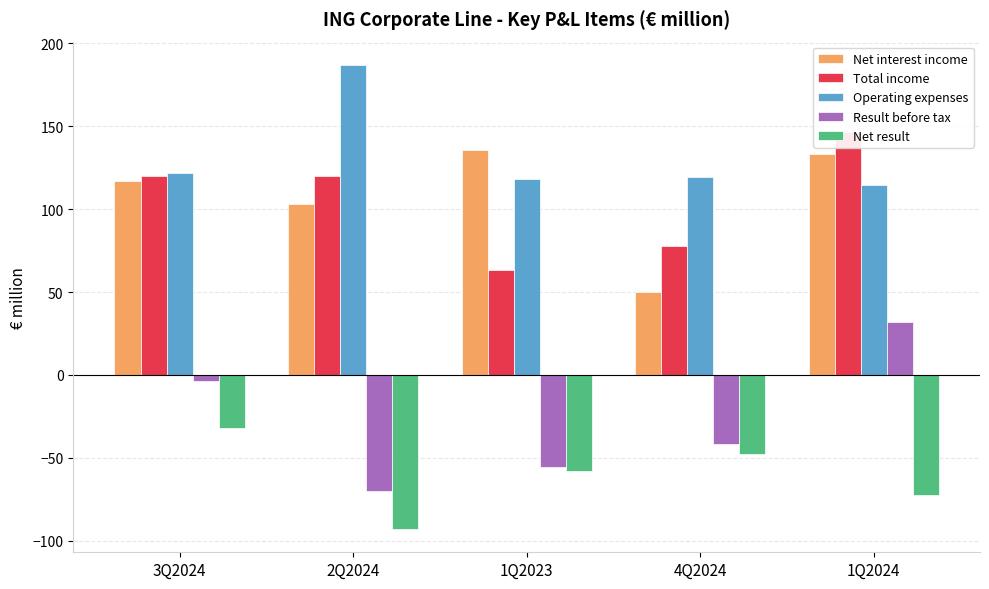

Rank the categories by Result before tax value from lowest to highest.

2Q2024, 1Q2023, 4Q2024, 3Q2024, 1Q2024